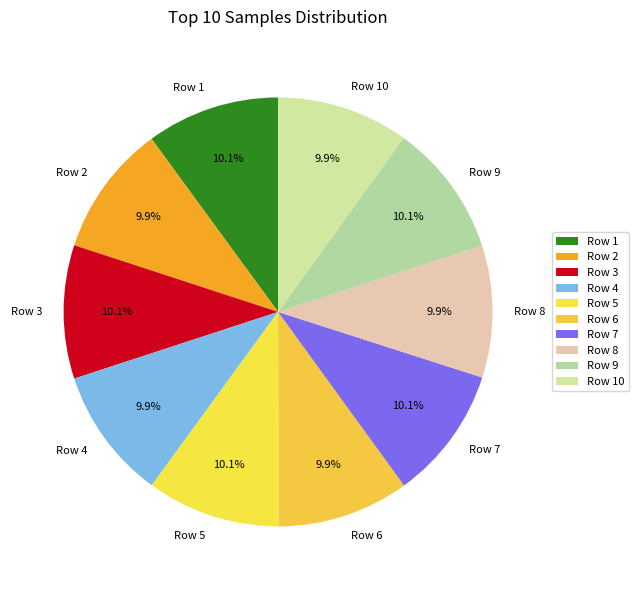

Approximately how many times larger is the value at Row 9 compared to Row 4?

1.0